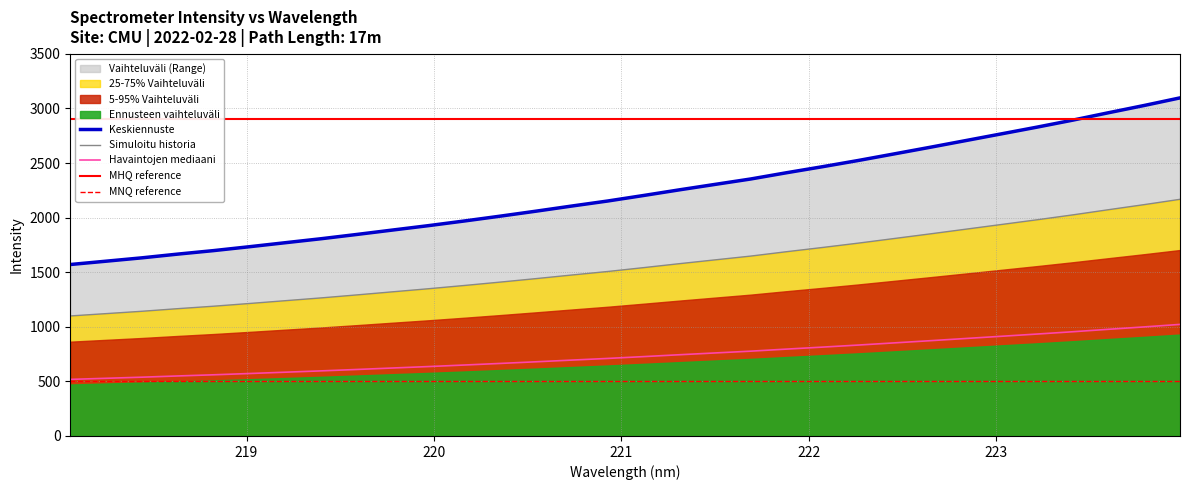

What is the minimum value for Simuloitu historia?

1099.5